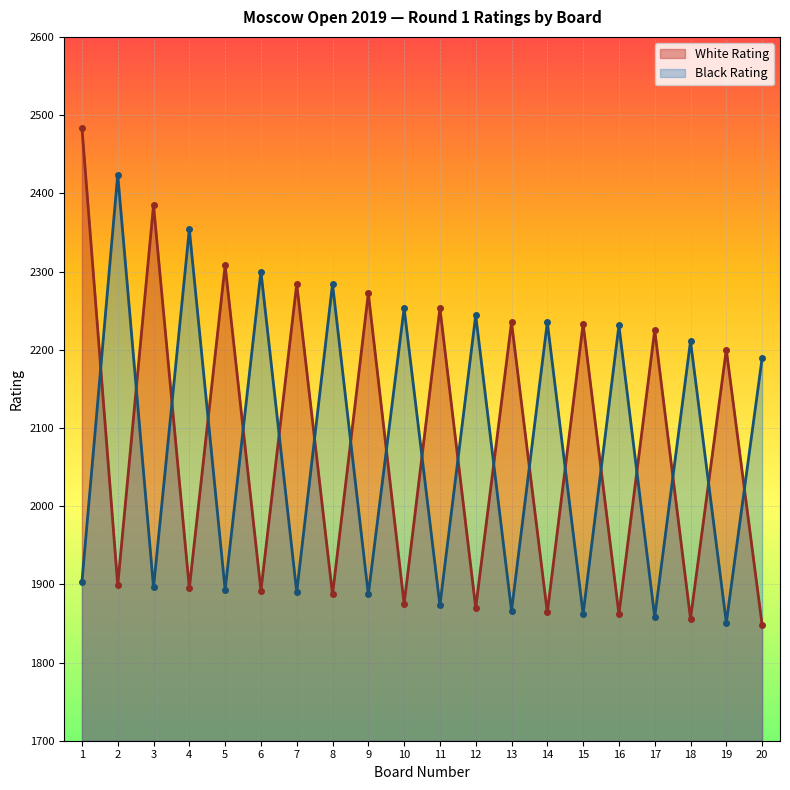

What is the difference between the maximum and second lowest values in the White Rating series?

628